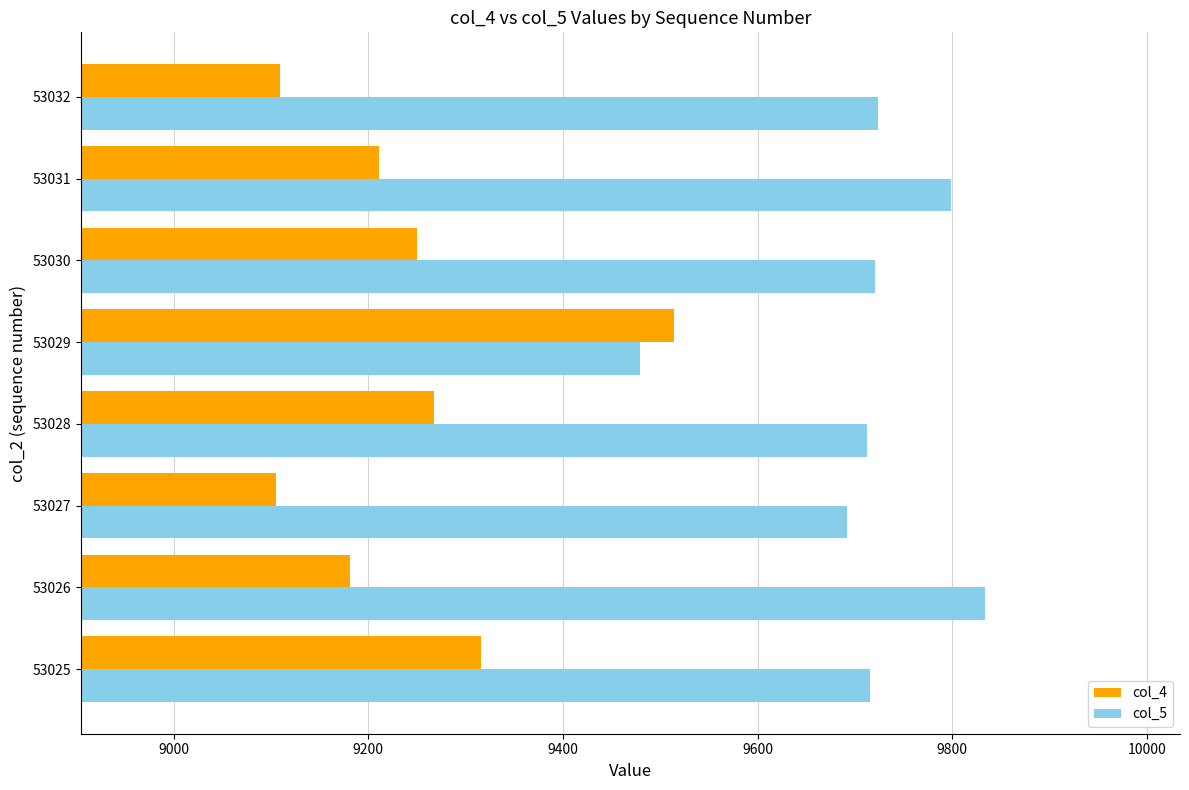

What is the spread (max minus min) of values at 53030?

471